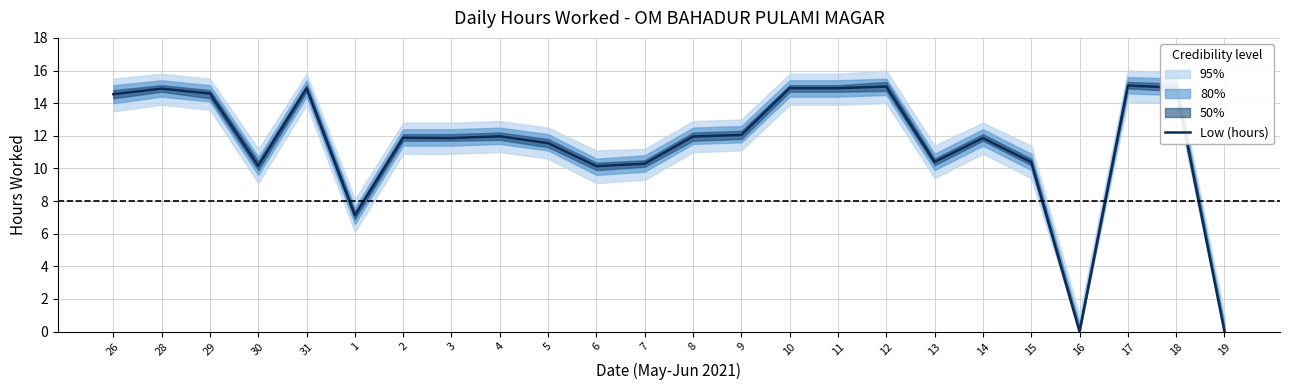

What is the maximum value shown in the chart?

15.1